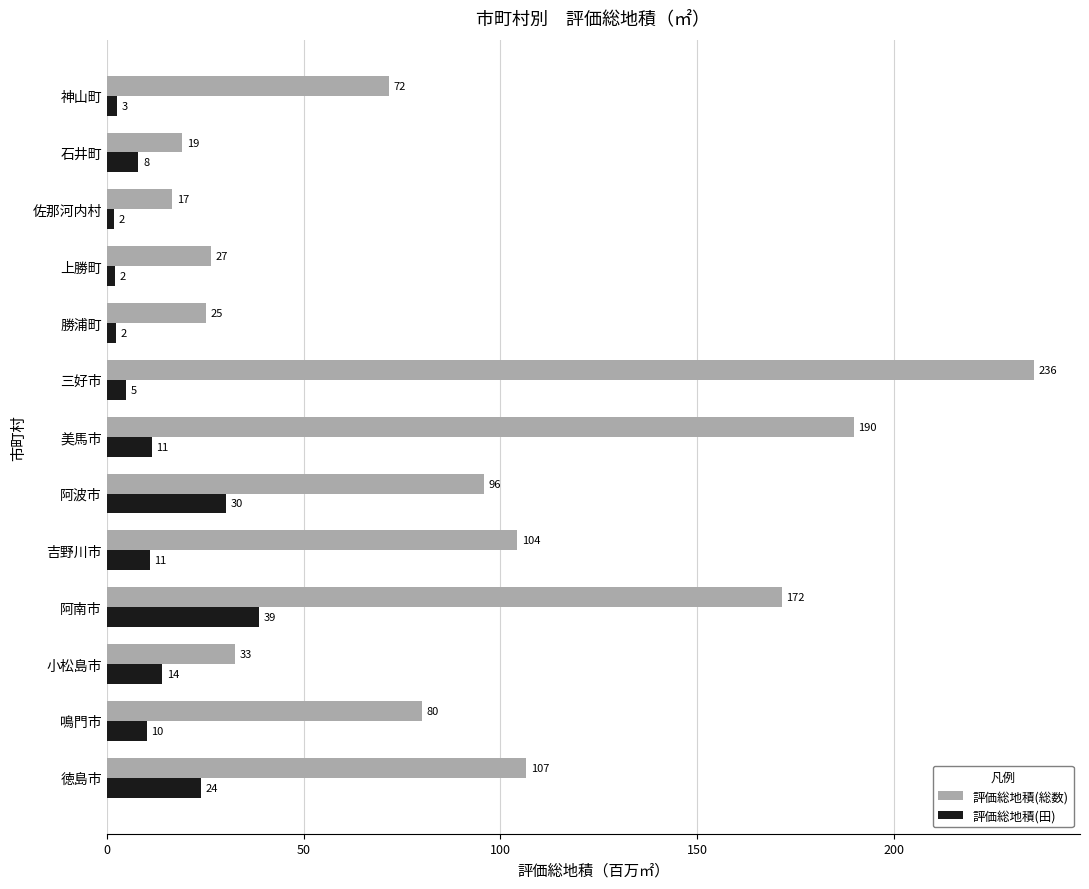

What is the difference between the maximum and minimum values in the 評価総地積(総数) series?

219.0